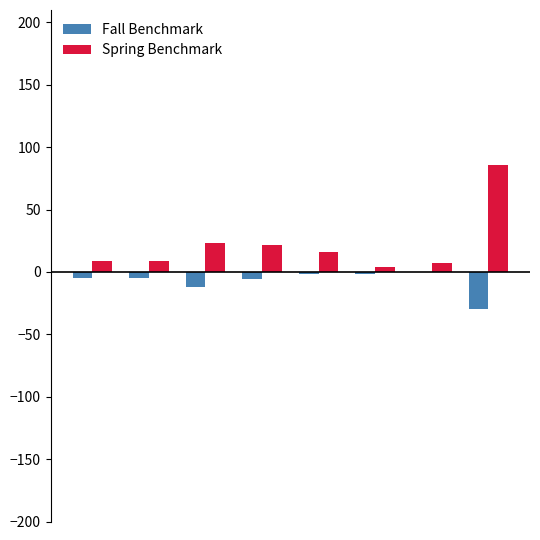

What is the sum of all Fall Benchmark values?

-62